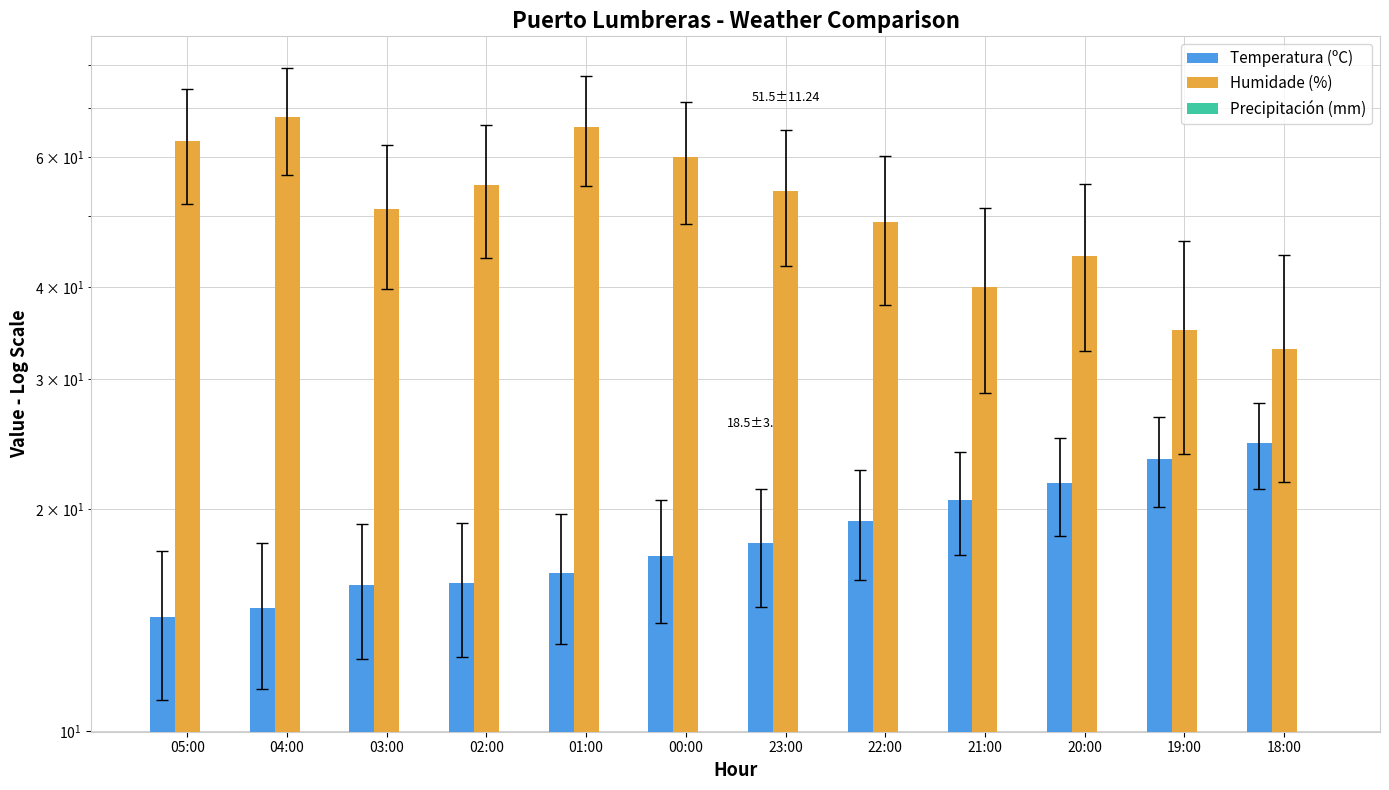

Rank the categories by Temperatura (ºC) value from lowest to highest.

05:00, 04:00, 03:00, 02:00, 01:00, 00:00, 23:00, 22:00, 21:00, 20:00, 19:00, 18:00